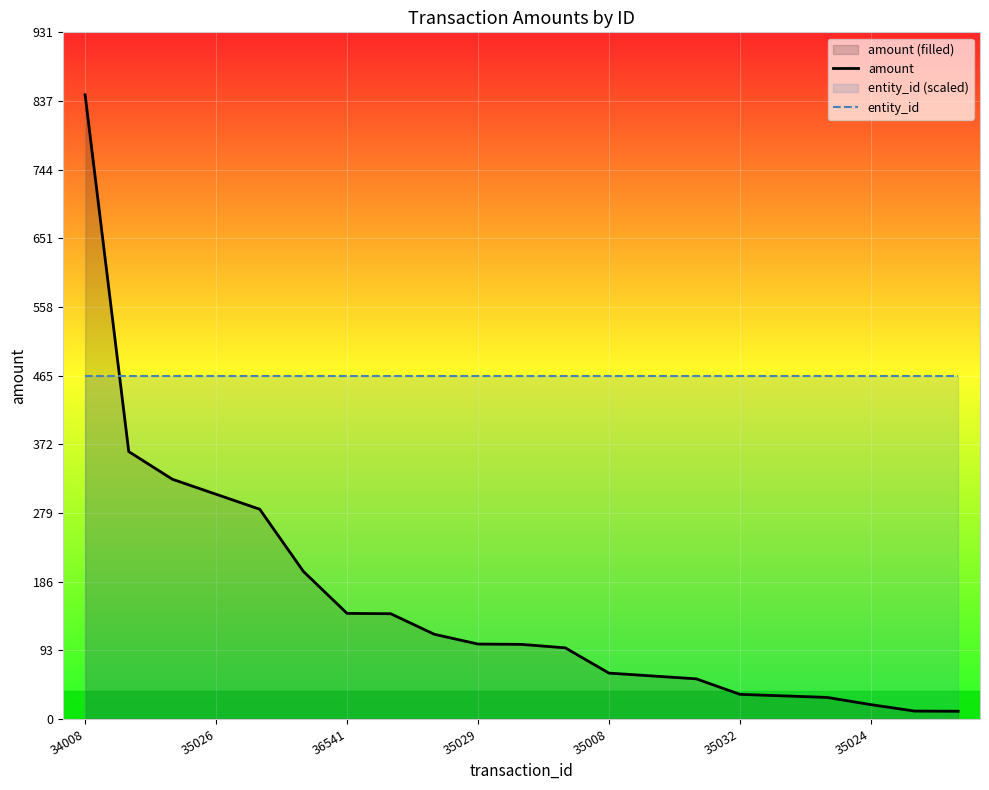

List the series in order of their overall mean, lowest first.

amount, entity_id